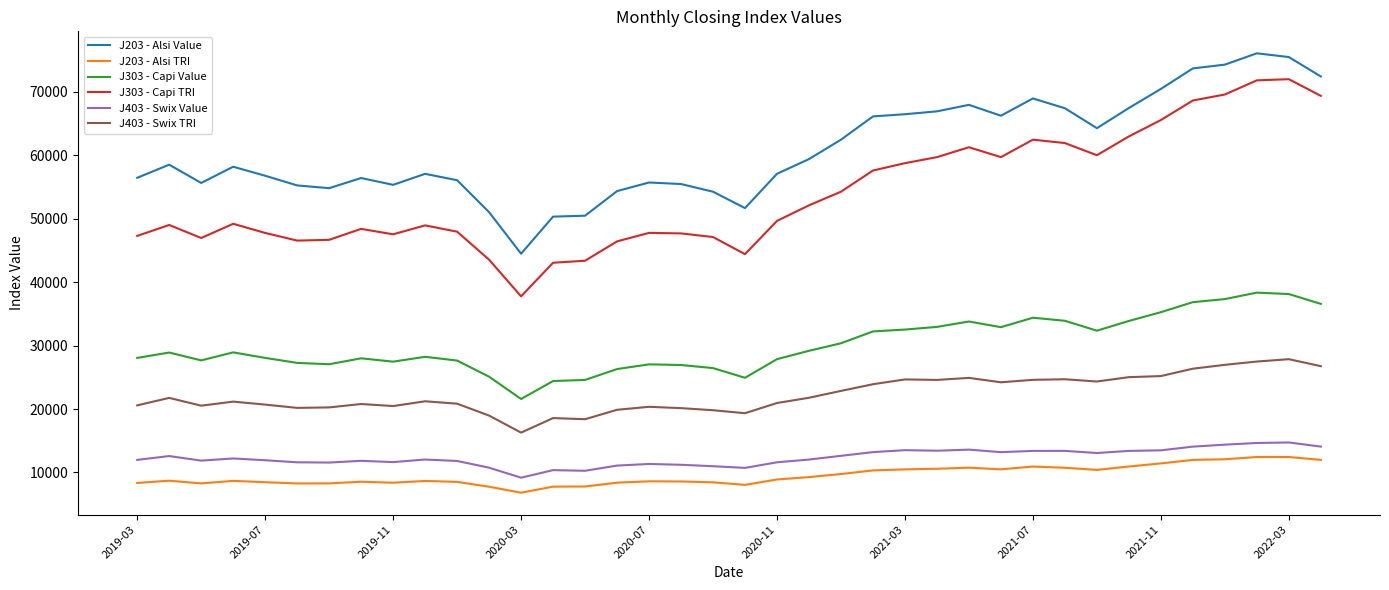

True or false: J303 - Capi Value and J203 - Alsi TRI cross at least once.

False